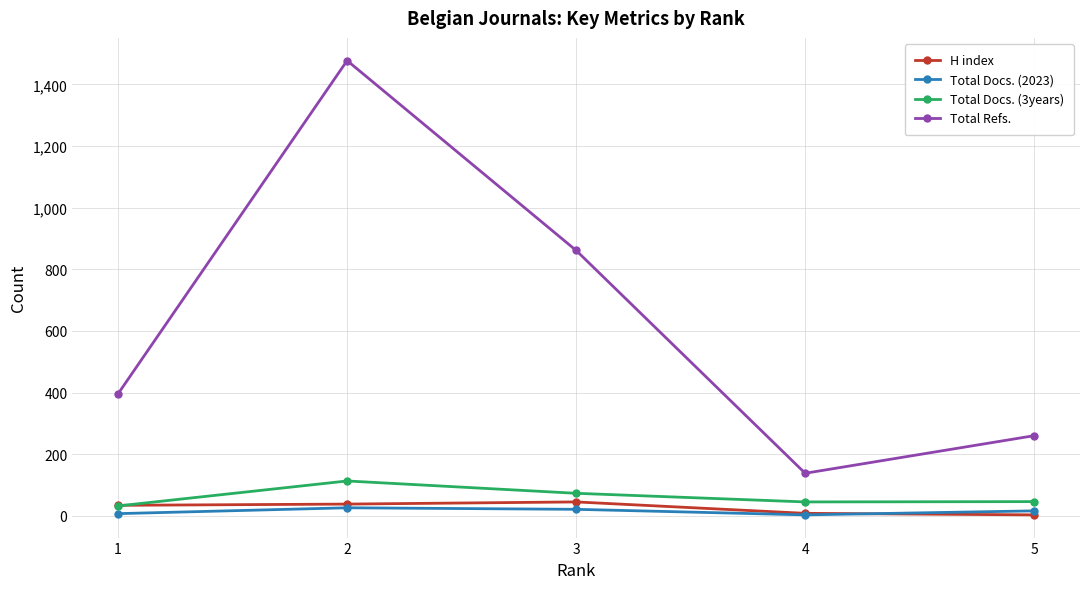

At which category is the sum across all series the highest?

2